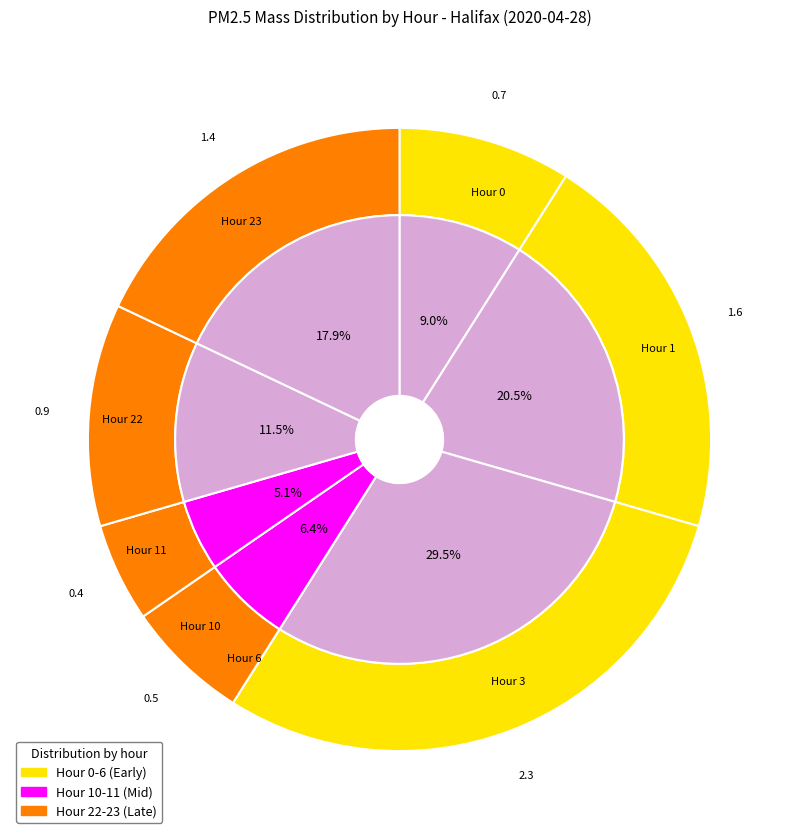

To the nearest percent, what is the average slice percentage?

12%